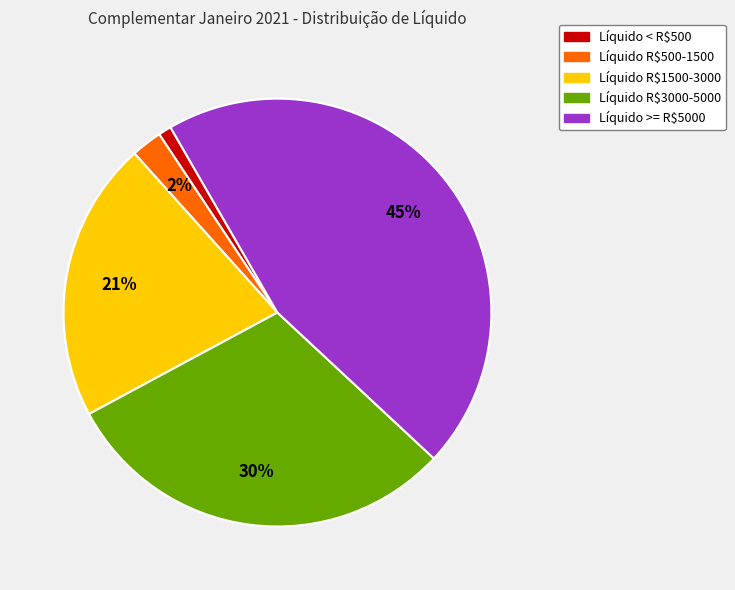

To the nearest percent, what is the average slice percentage?

20%